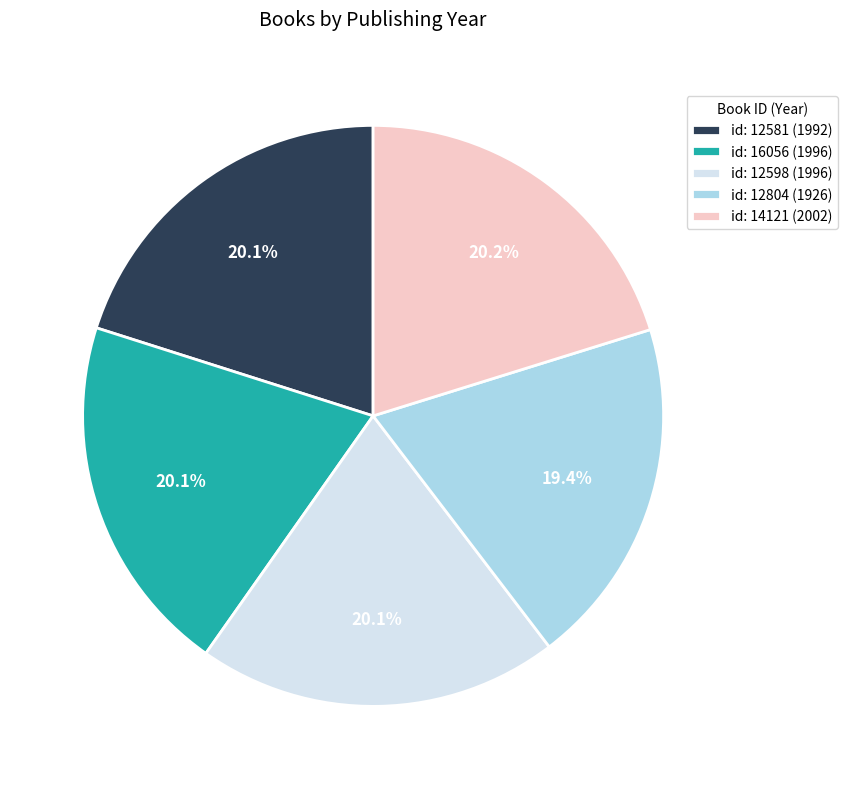

Combined, do id: 14121 (2002) and id: 12581 (1992) account for over 50%?

No